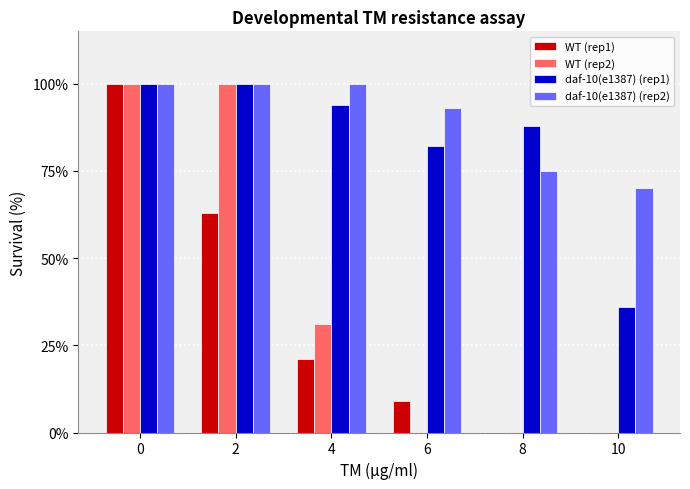

What value does the WT (rep1) series have at 0, to the nearest 50?

100